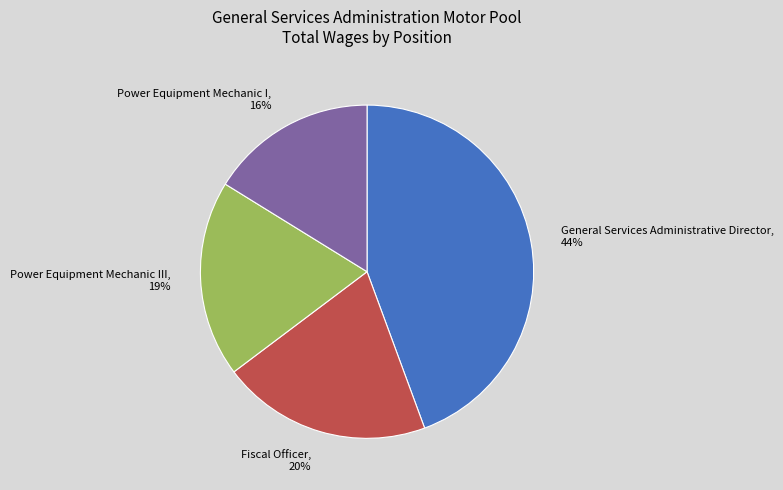

To the nearest percent, what is the difference between the largest and smallest slice percentages?

28%